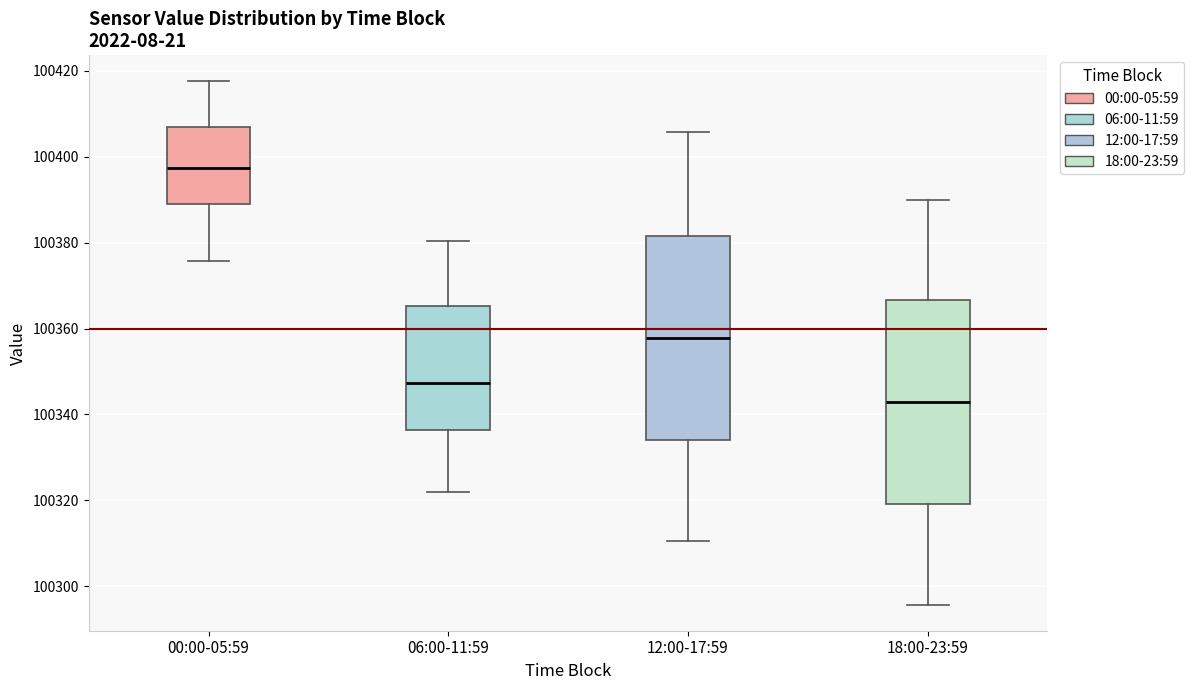

Where does the upper whisker of the box for 18:00-23:59 end on the y-axis? The values are not printed on the chart, so give them approximately, as read against the axis.

100390